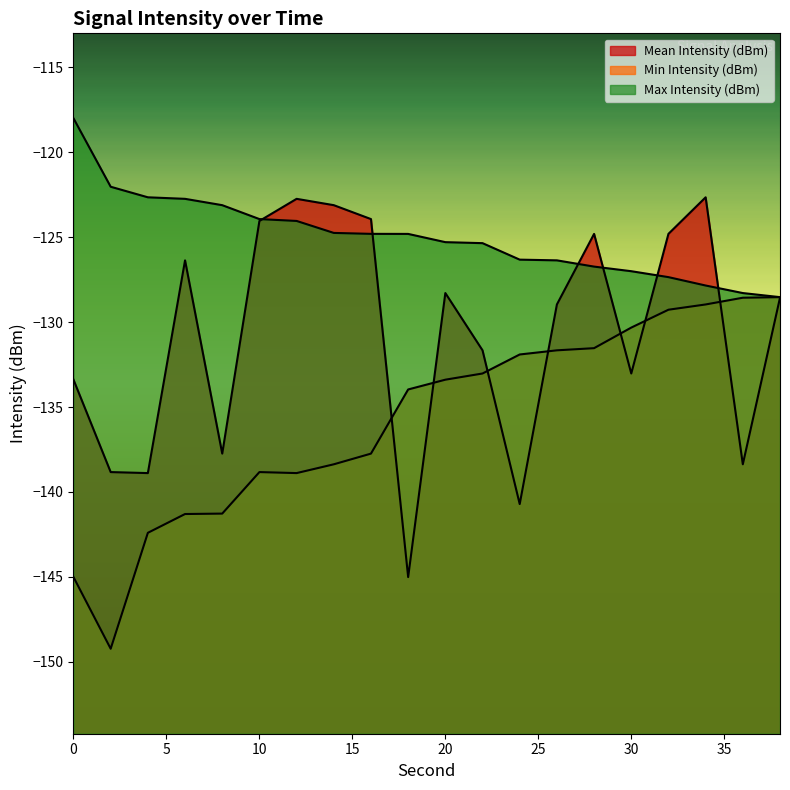

True or false: Min Intensity (dBm) and Max Intensity (dBm) intersect in this chart.

False